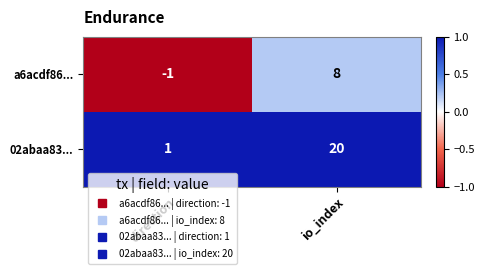

Count the number of data series in this chart.

2